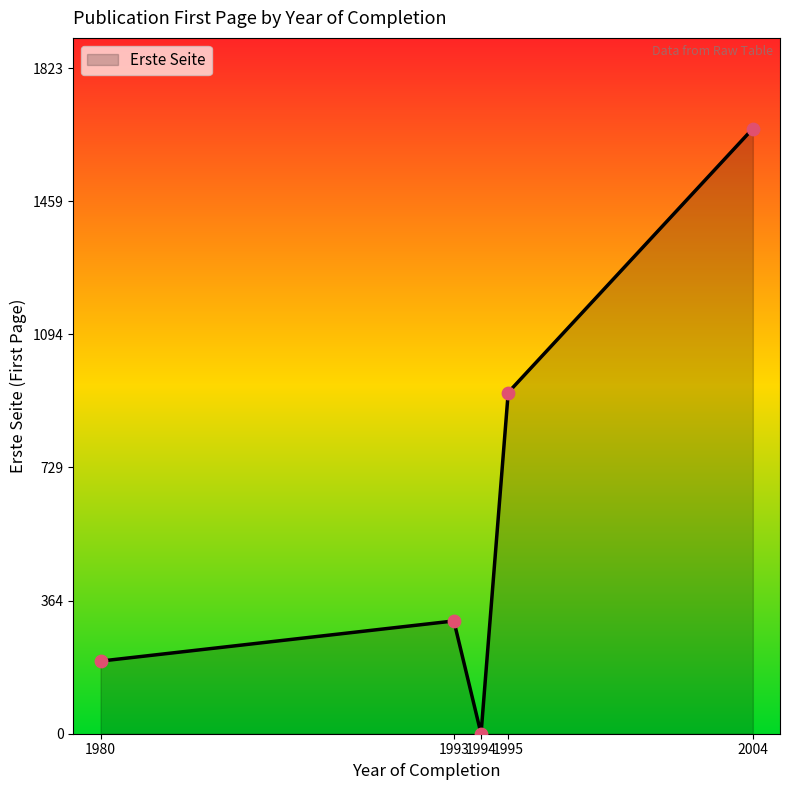

What is the ratio of the value at 1993 to the value at 1980?

1.6